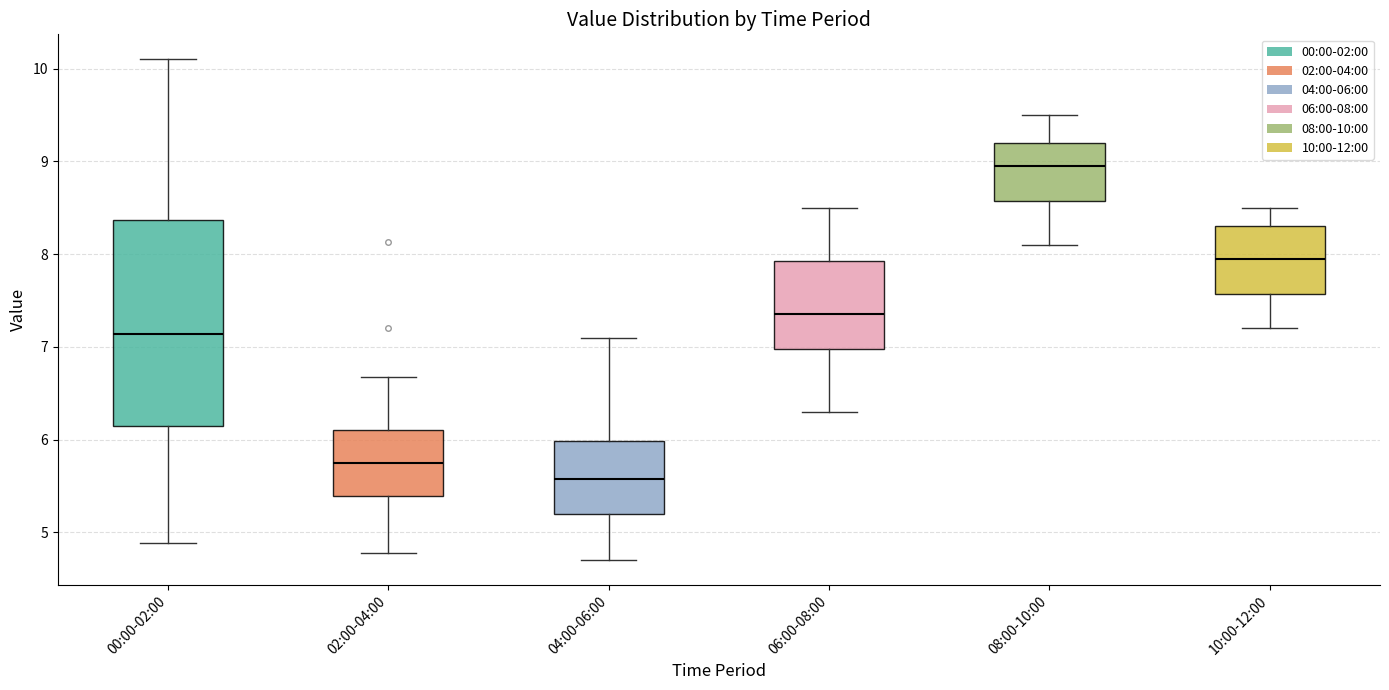

Where does the lower whisker of the box for 08:00-10:00 end on the y-axis? The values are not printed on the chart, so give them approximately, as read against the axis.

8.1